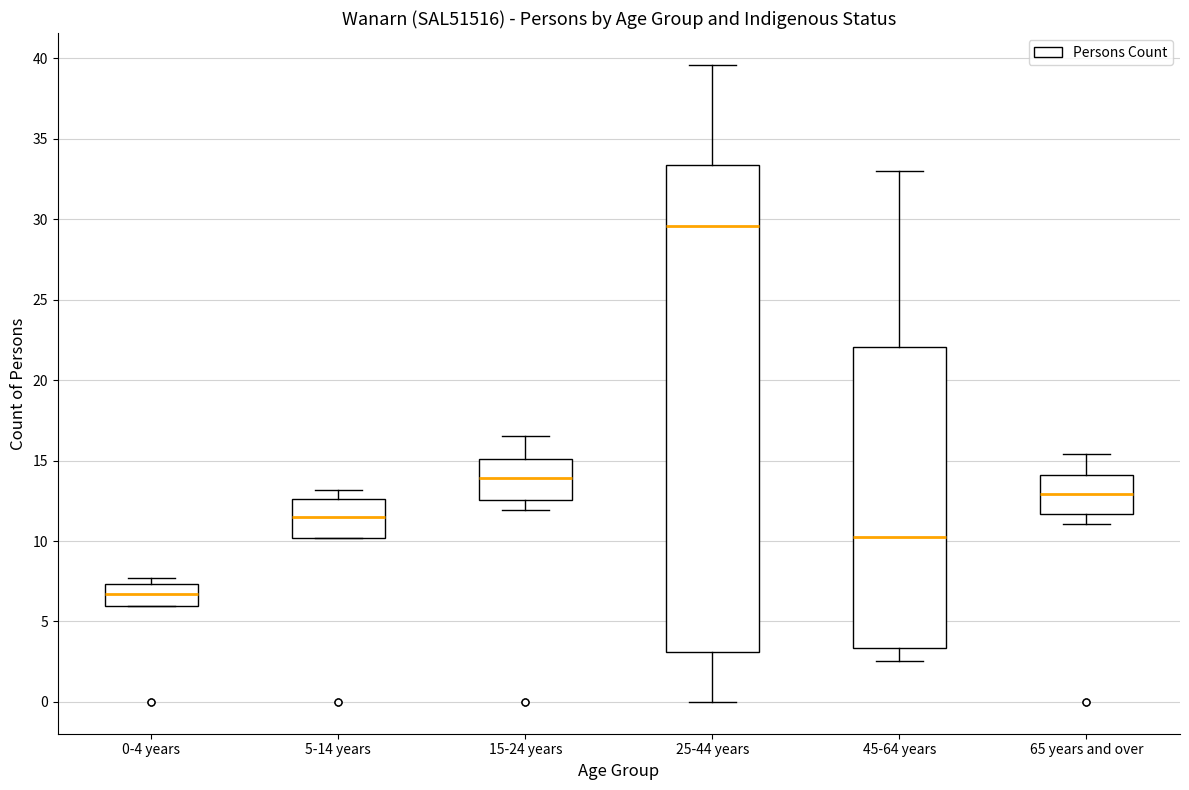

Comparing the boxes themselves (not the whiskers), which one is the tallest?

25-44 years